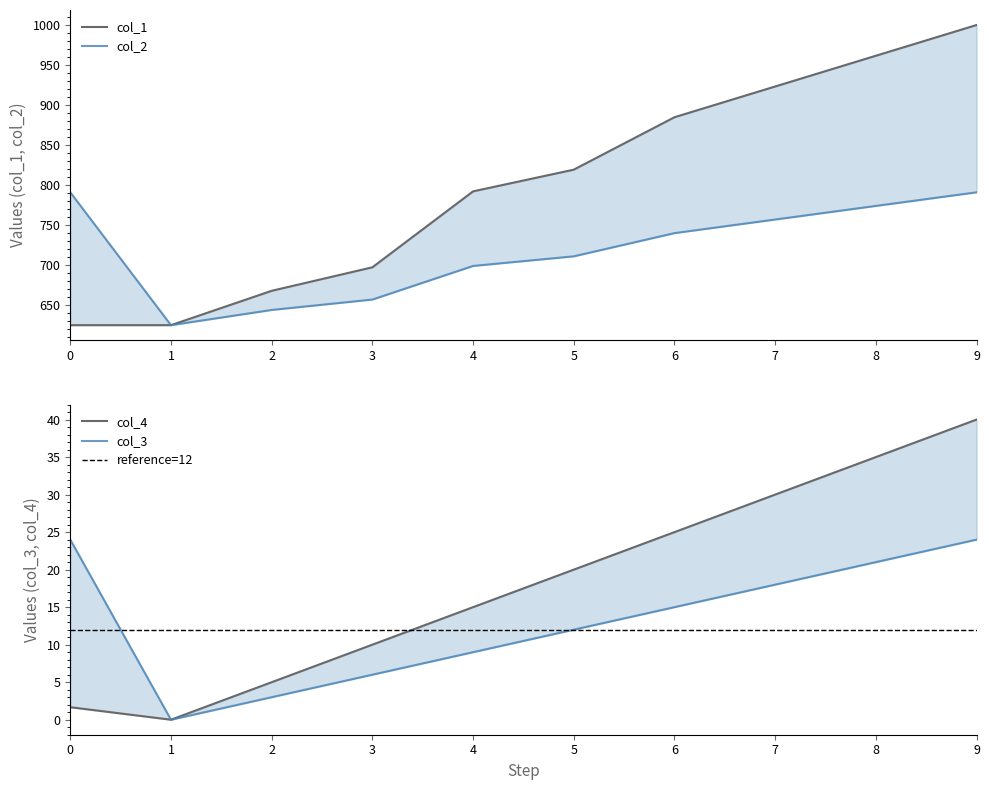

How many positive values does the col_4 series have?

9